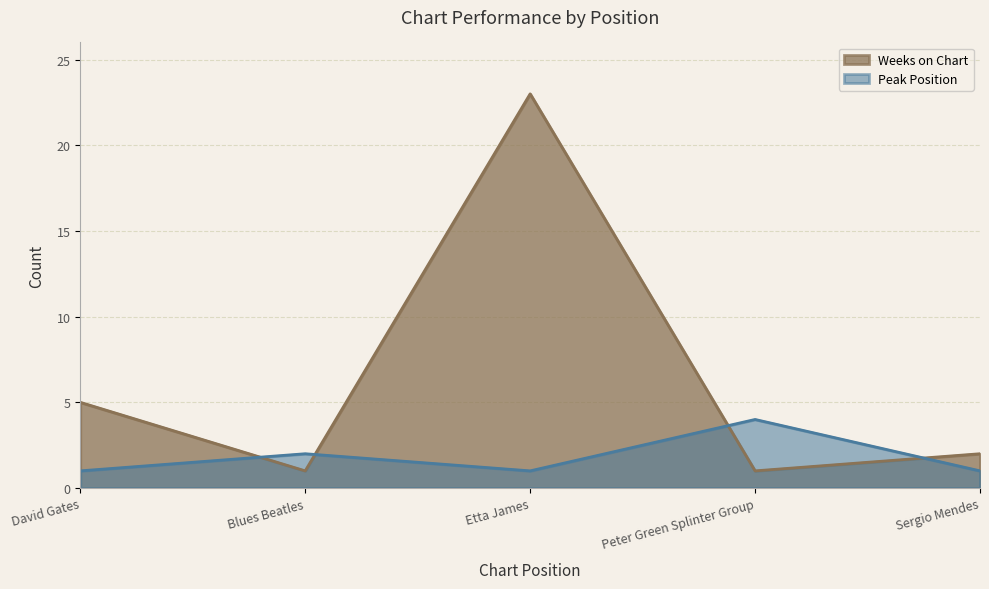

At which category does Weeks on Chart reach its first local valley?

Blues Beatles